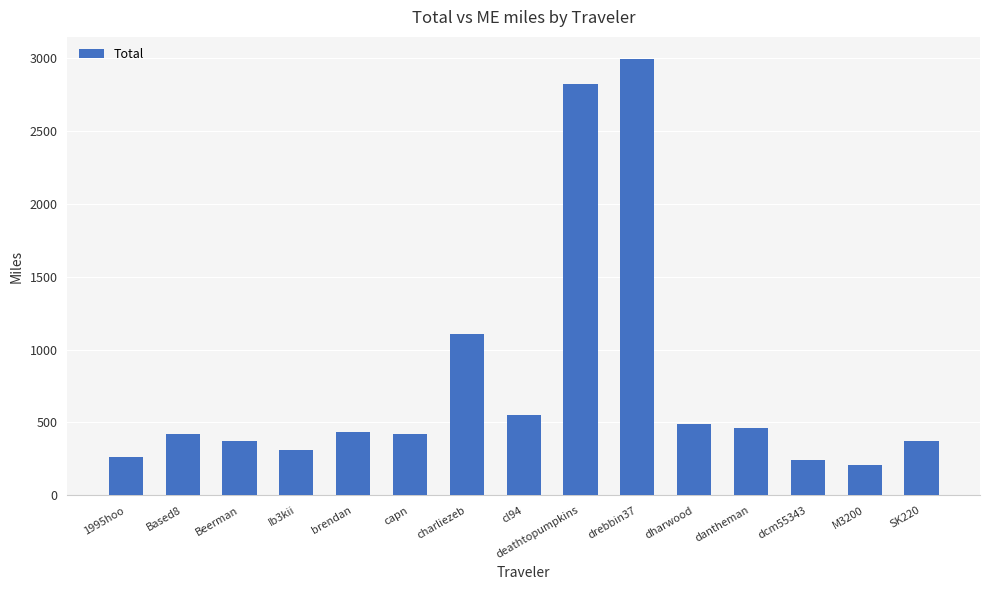

Where does the data first go above 421?

Based8